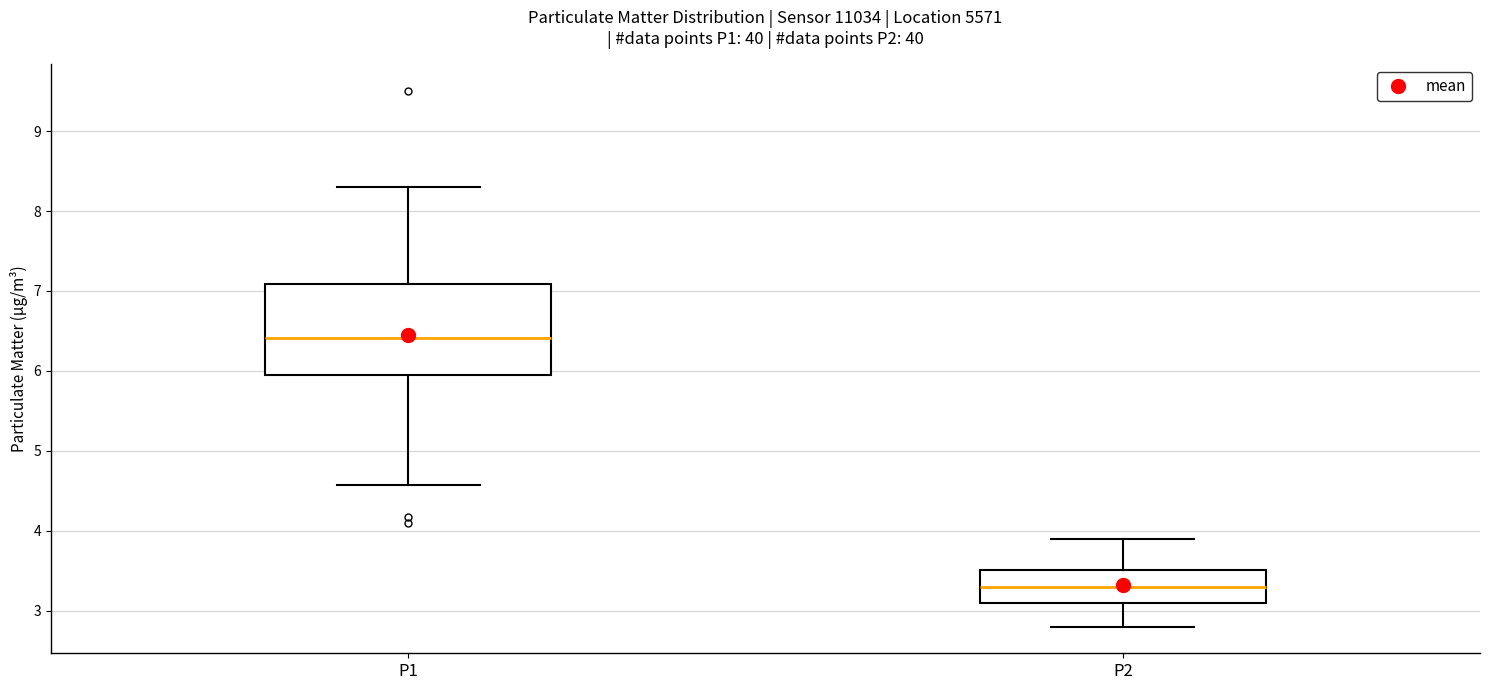

Reading left to right, read every box against the y-axis: the position of its median line, the range the box covers, and the ends of its whiskers. The values are not printed on the chart, so give them approximately, as read against the axis.

P1: median 6.4, box 5.9 to 7.1, whiskers 4.6 to 8.3
P2: median 3.3, box 3.1 to 3.5, whiskers 2.8 to 3.9